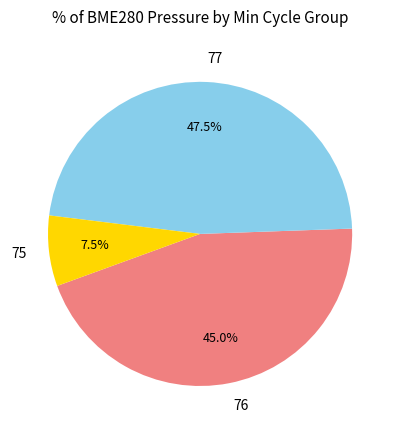

What percentage do 75 and 77 together represent?

55.0%